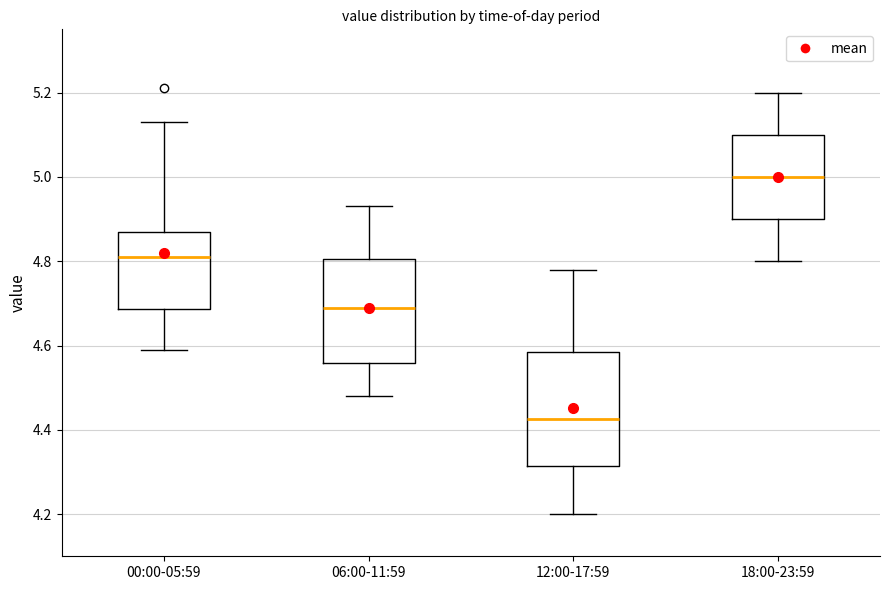

Comparing the boxes themselves (not the whiskers), which one is the tallest?

12:00-17:59